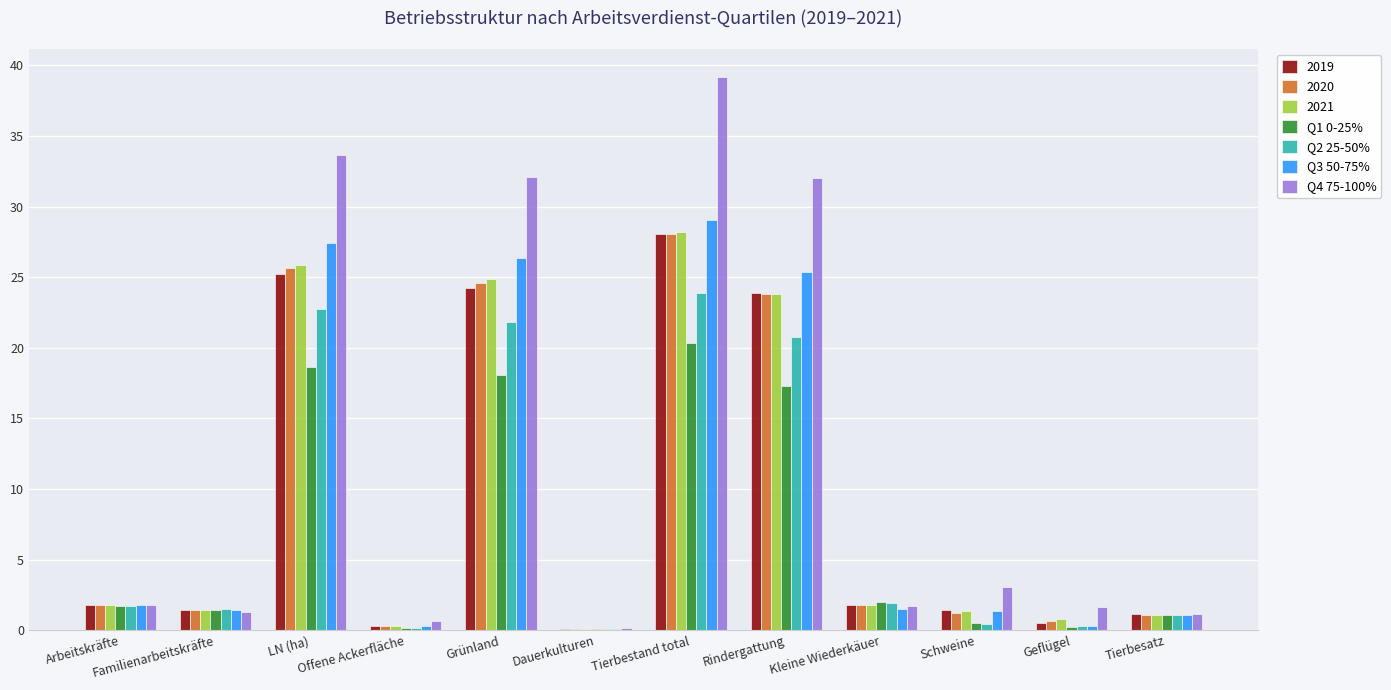

Which series has the largest range (max minus min)?

Q4 75-100%